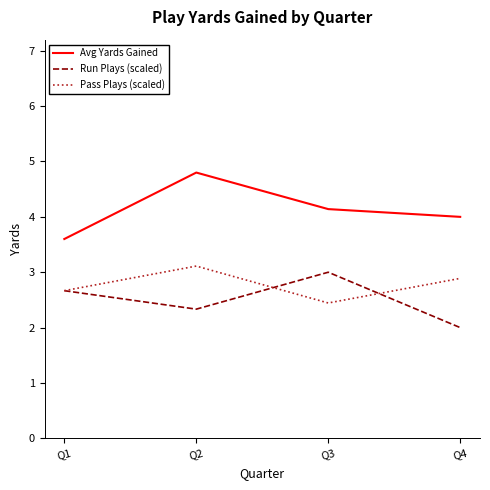

Where is Run Plays (scaled) nearest to the value 2?

Q4